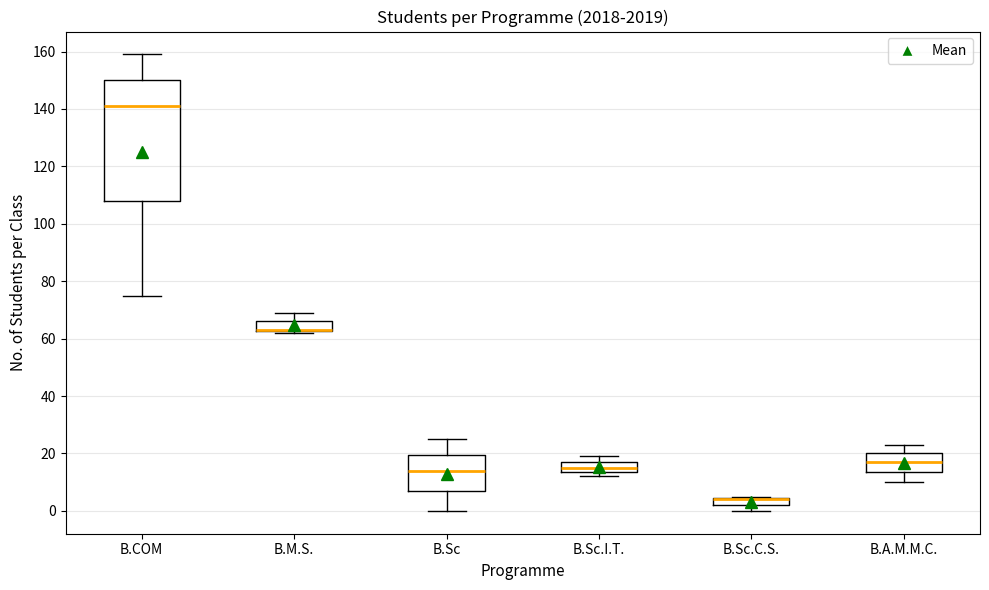

Comparing the boxes themselves (not the whiskers), which one is the tallest?

B.COM